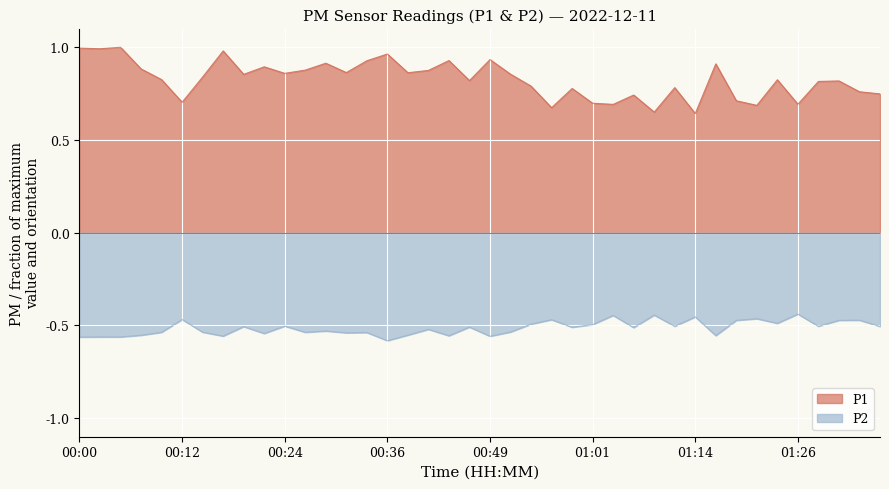

True or false: P2 and P1 intersect in this chart.

False